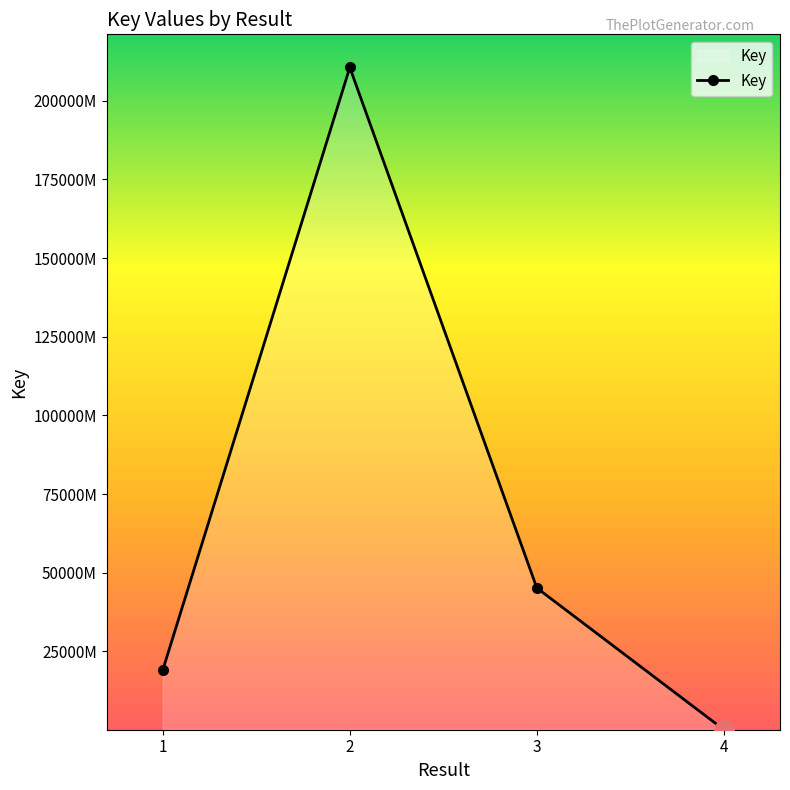

List the labels in order of value, largest first.

2, 3, 1, 4